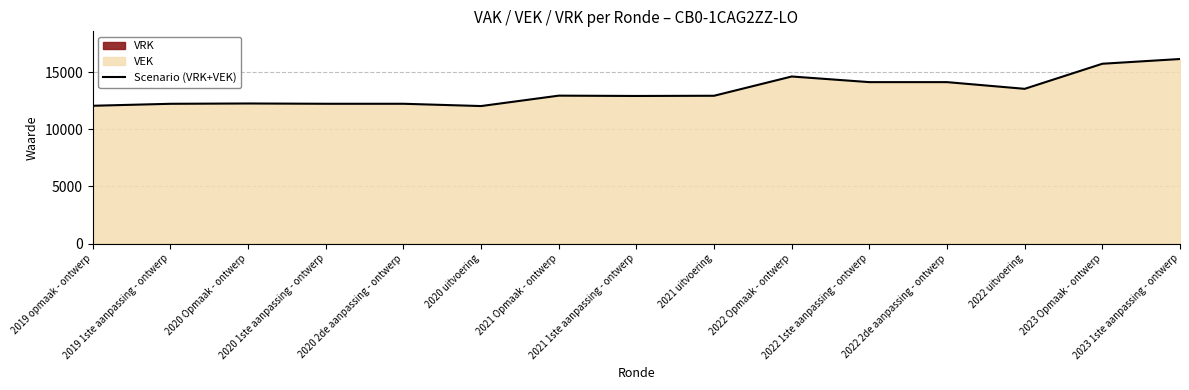

How many data points are above 12950?

7